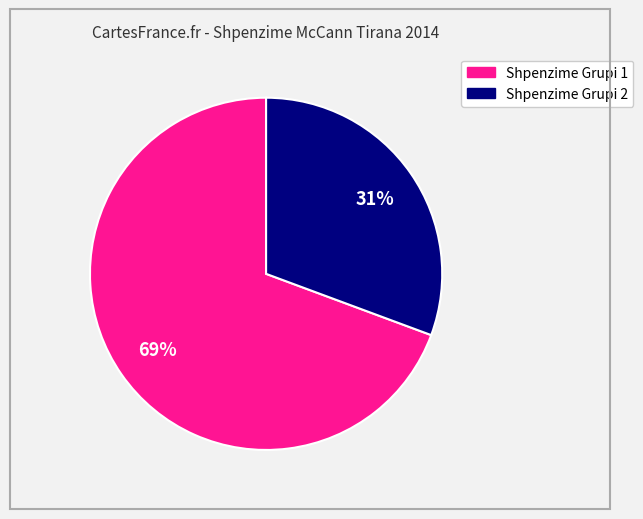

Does any single category account for the majority?

Yes